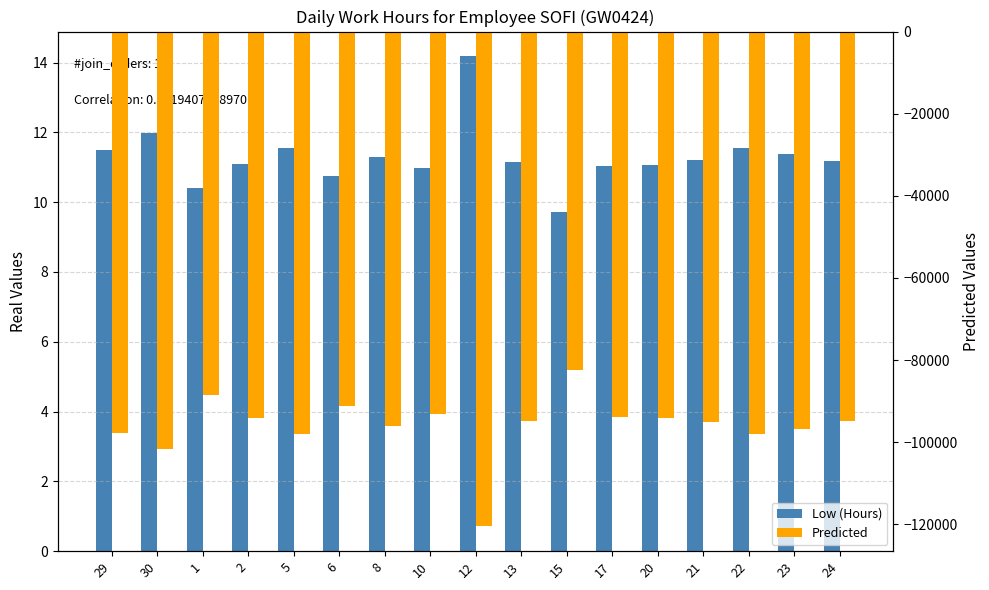

Reading left to right, list all the values displayed in this chart.

Low (Hours): 29=11.5	30=12.0	1=10.4	2=11.1	5=11.5	6=10.7	8=11.3	10=11.0	12=14.2	13=11.2	15=9.7	17=11.1	20=11.1	21=11.2	22=11.5	23=11.4	24=11.2
Predicted: 29=-97665.0	30=-101745.0	1=-88570.0	2=-94180.0	5=-98090.0	6=-91290.0	8=-95965.0	10=-93245.0	12=-120530.0	13=-94775.0	15=-82535.0	17=-93925.0	20=-94095.0	21=-95200.0	22=-98090.0	23=-96730.0	24=-94945.0